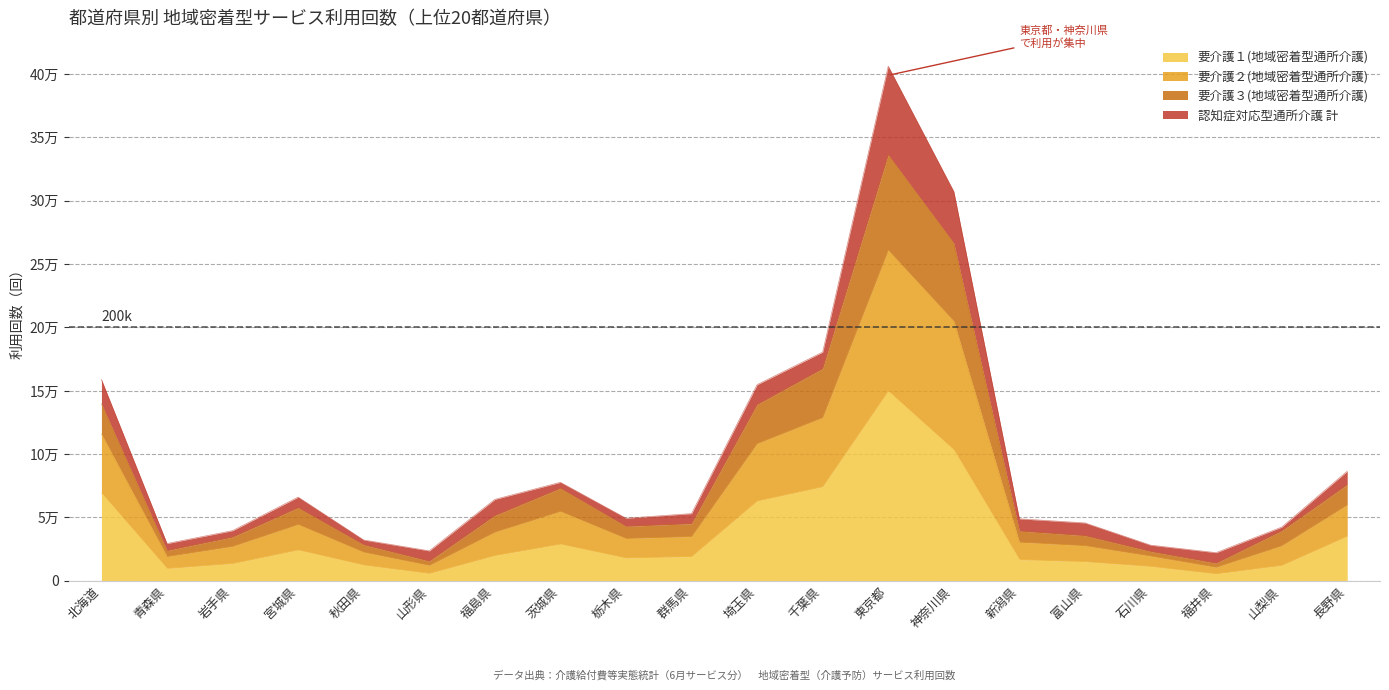

What are all the series names shown in the legend?

要介護１(地域密着型通所介護), 要介護２(地域密着型通所介護), 要介護３(地域密着型通所介護), 認知症対応型通所介護 計